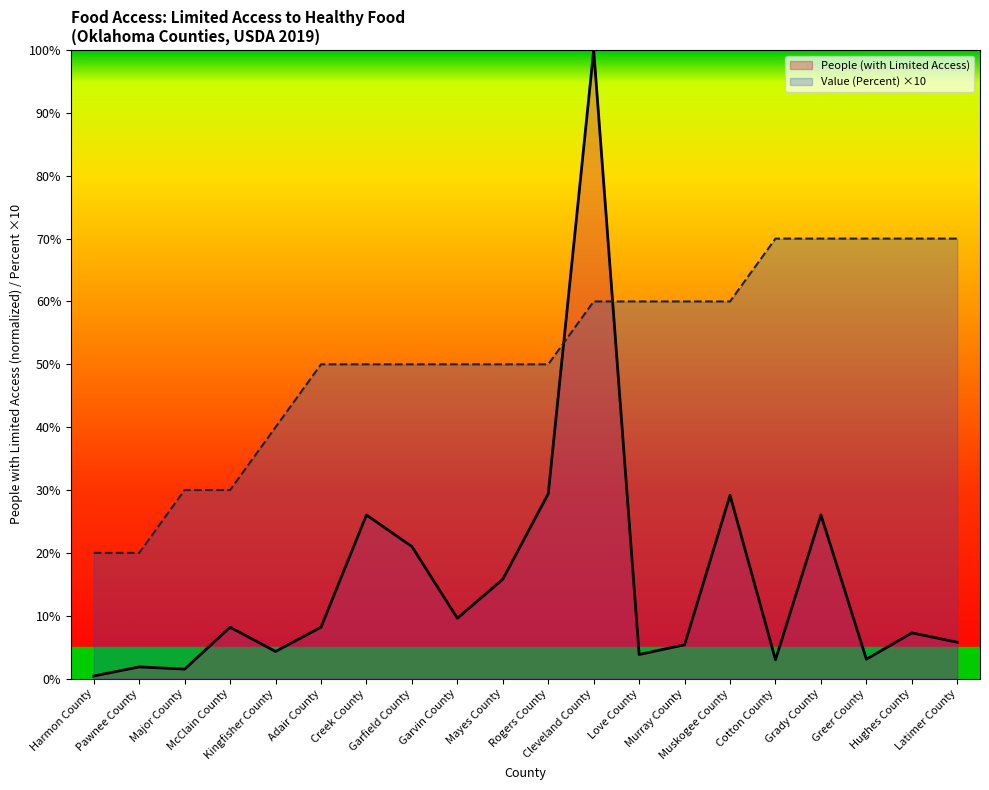

What is the difference between the maximum and minimum values in the People (with Limited Access) series?

99.6